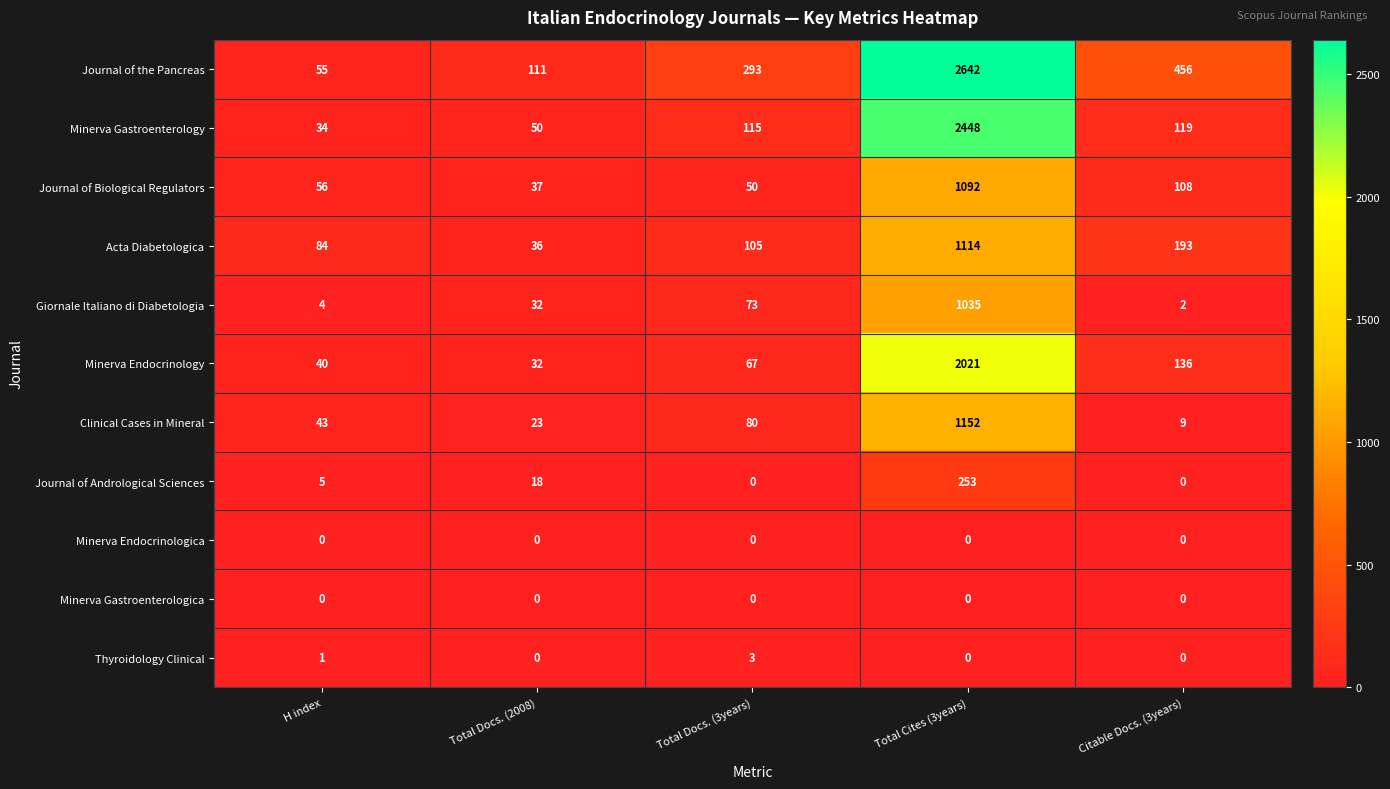

Is it true that Clinical Cases in Mineral equals 23 at Total Docs. (2008)?

True